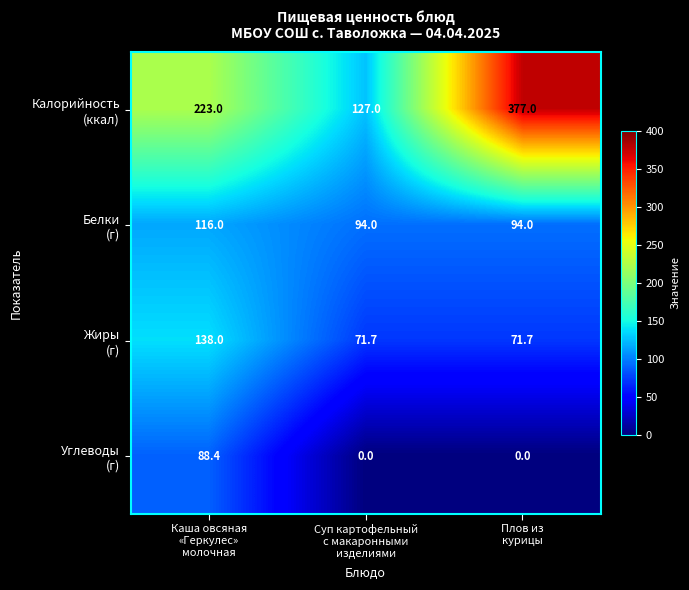

What is the greatest value displayed?

377.0